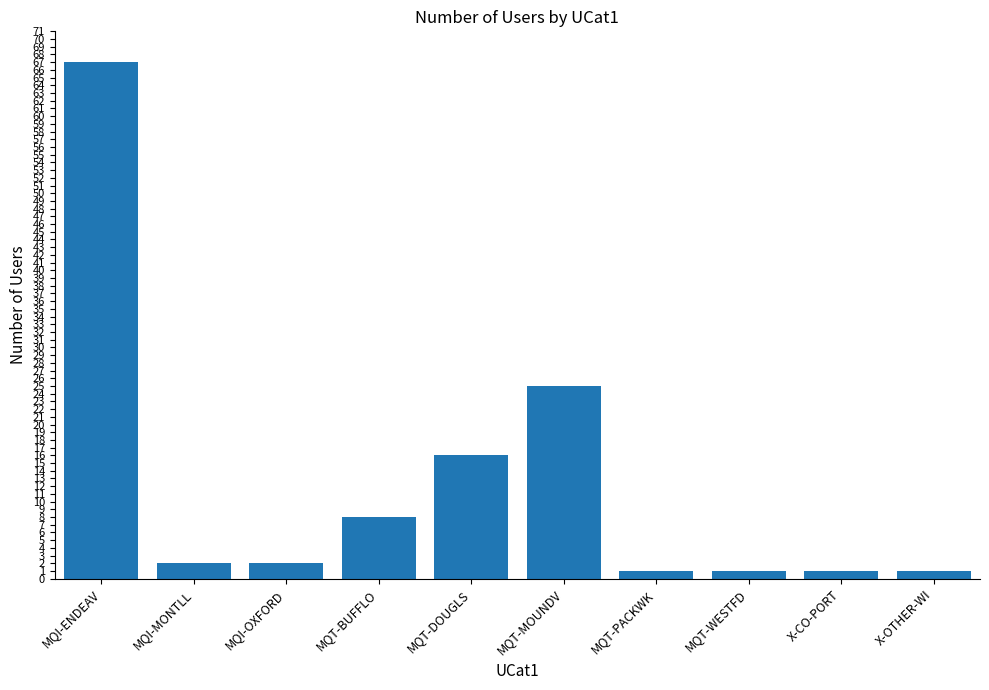

How many categories are shown in the chart?

10